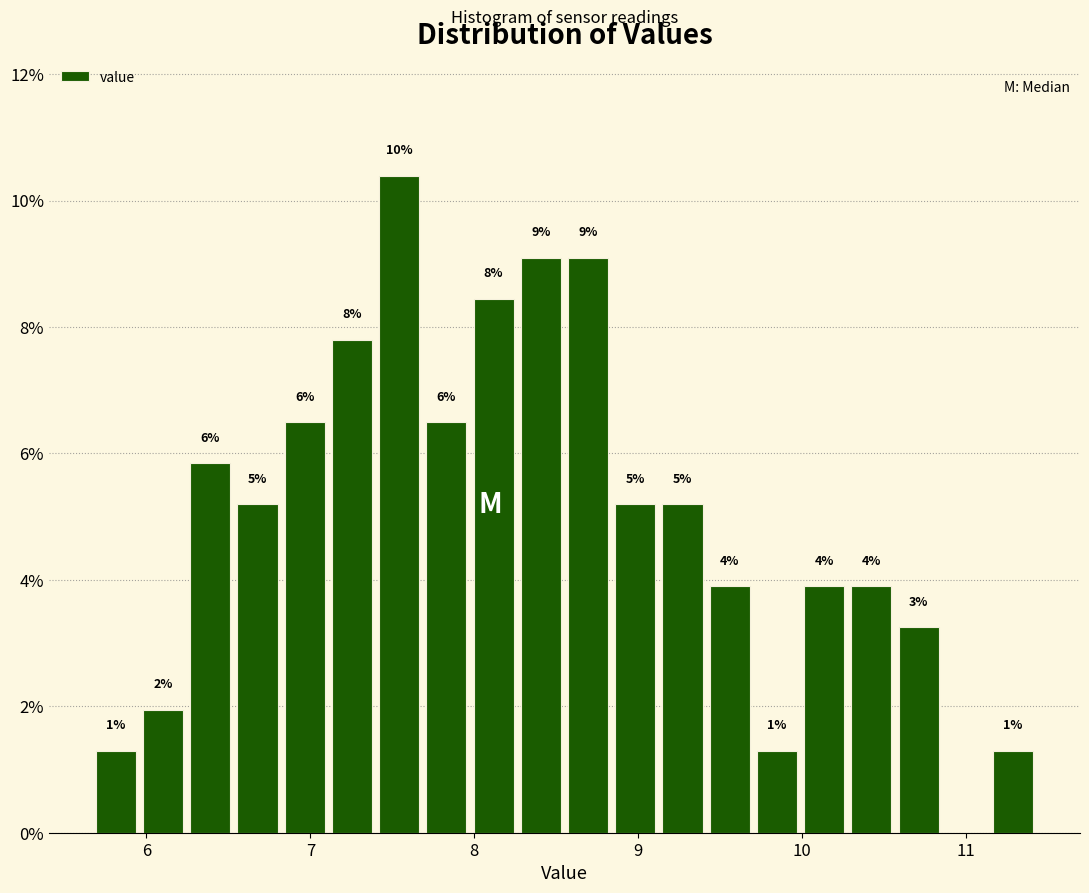

Around what value on the x-axis is the tallest bar? Give the approximate position of its centre, as read against the axis.

7.5